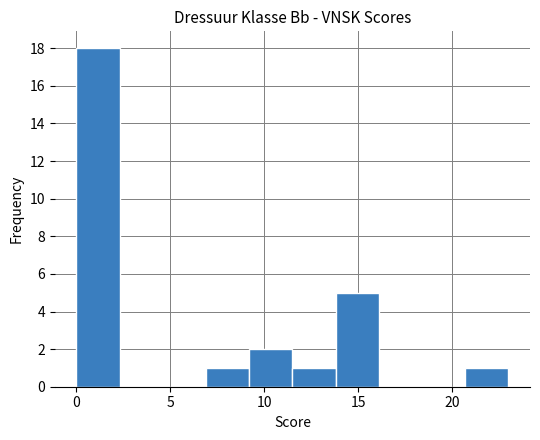

What is the height of the bar covering 0.0 to 2.3 on the x-axis? Neither the bar edges nor the heights are printed on the chart, so give them approximately, as read against the axes.

18